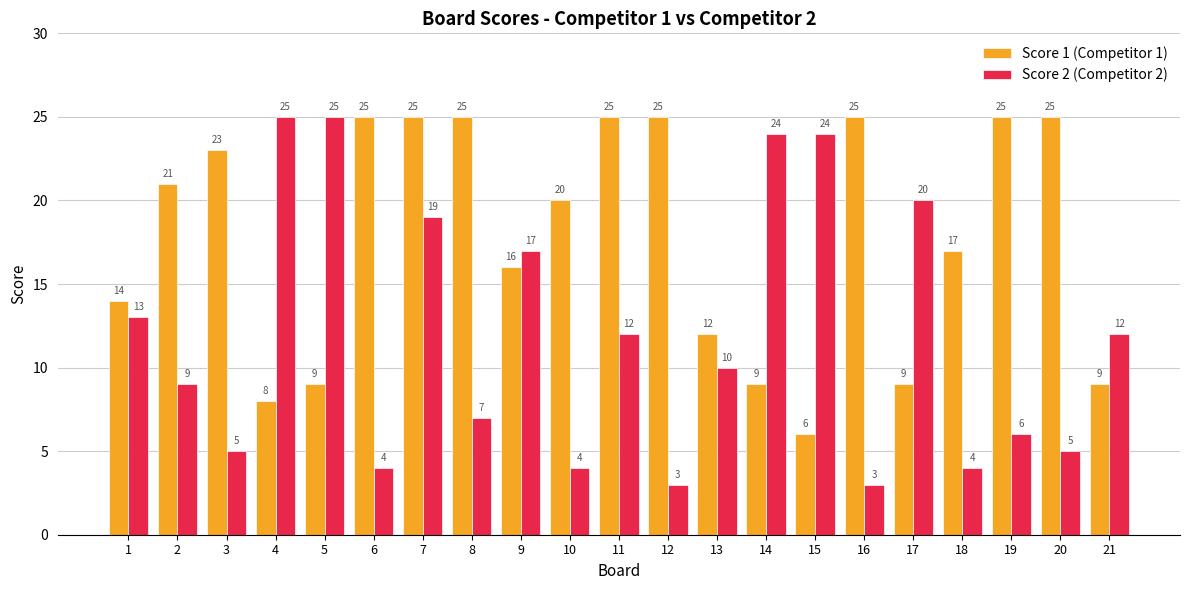

How many bars are there in each group?

2